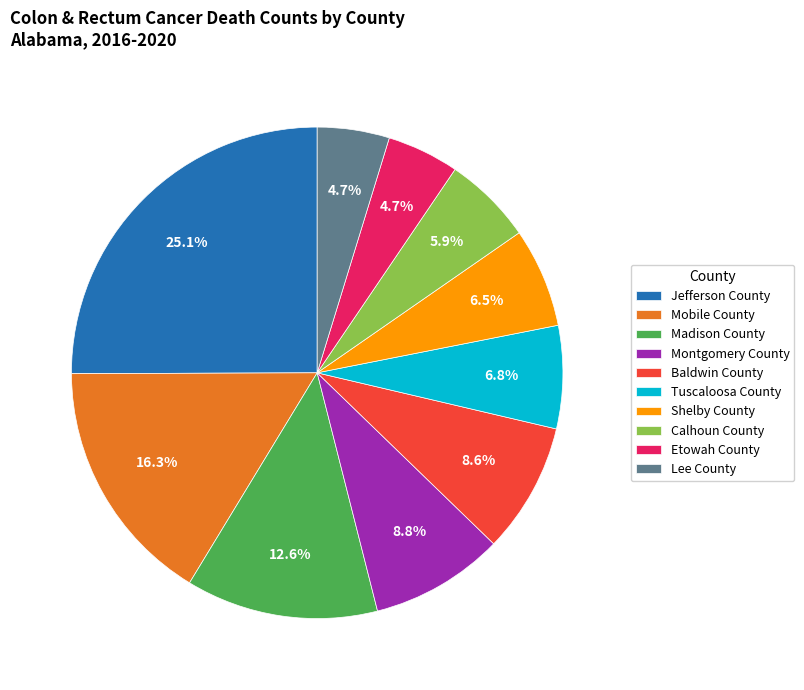

Combined, what portion of the pie is Baldwin County and Shelby County?

15.1%